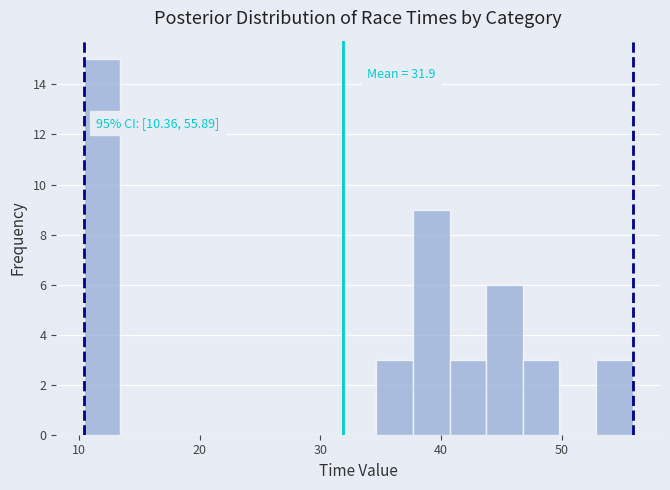

Around what value on the x-axis is the tallest bar? Give the approximate position of its centre, as read against the axis.

12